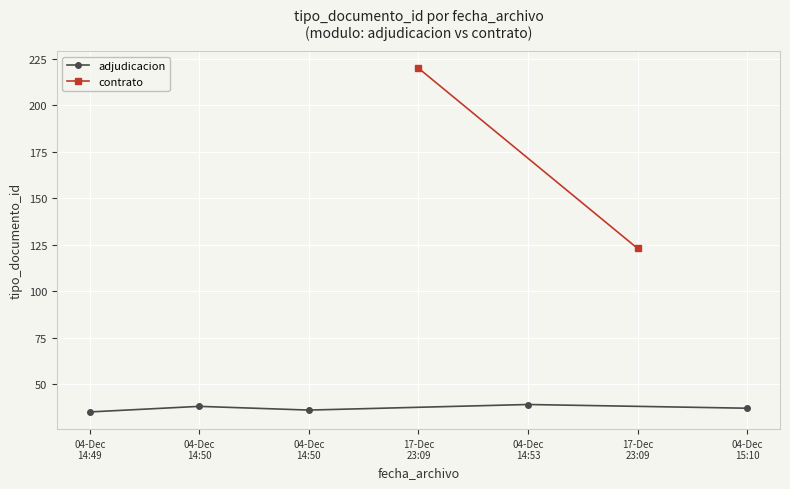

Between 2020-12-04 14:53 and 2020-12-04 14:49, which is larger?

2020-12-04 14:53